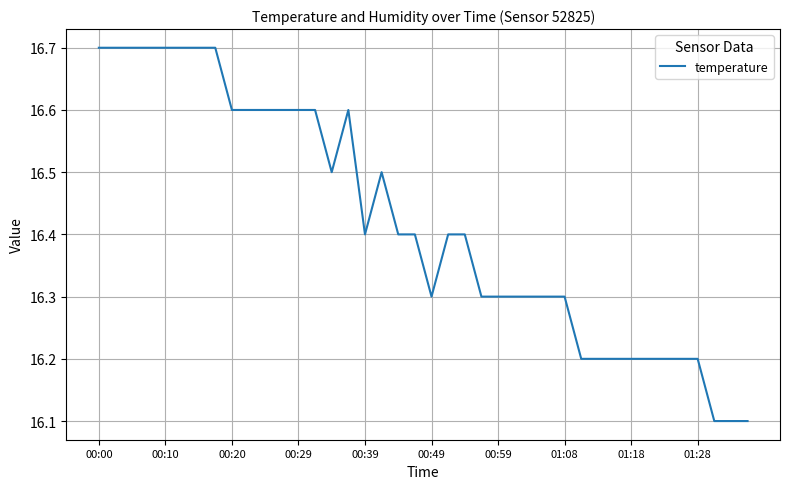

What is the maximum value shown in the chart?

16.7